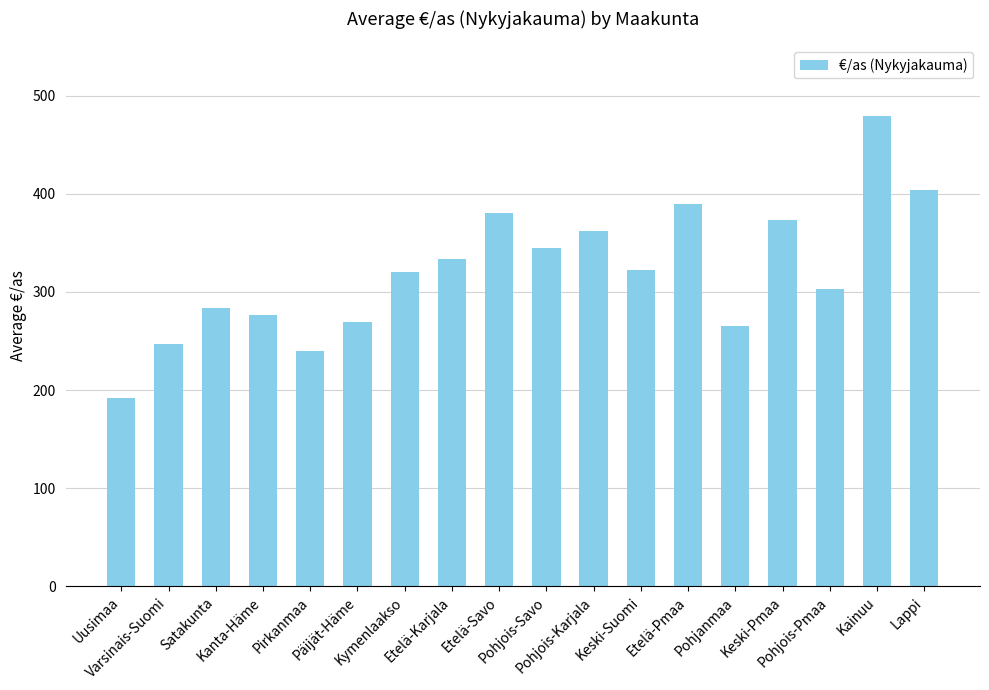

What is the sum of all values?

5783.2